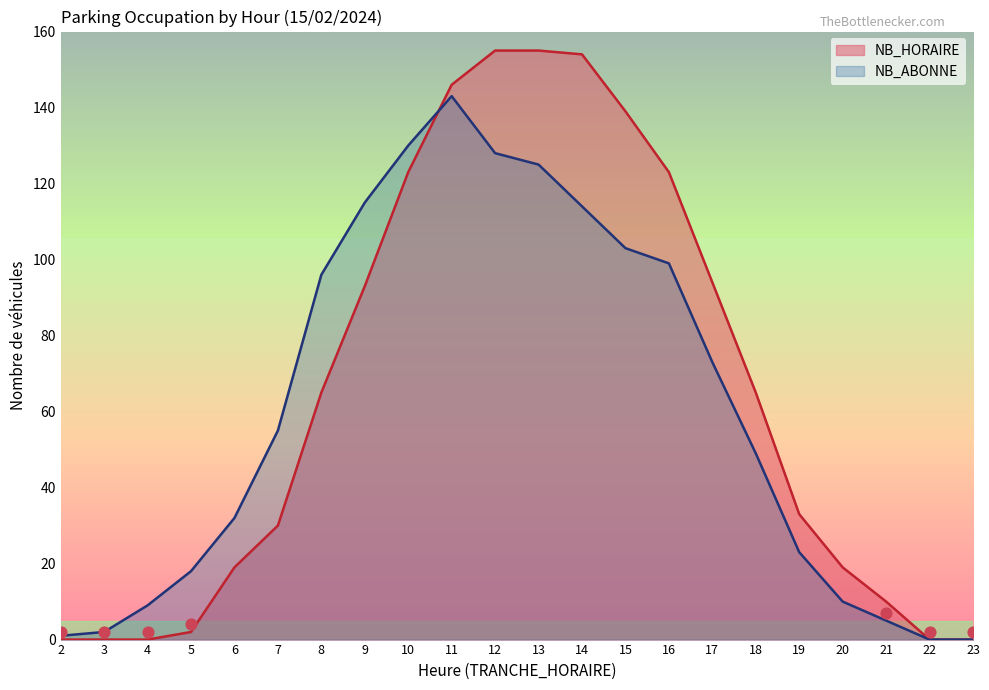

Which series has the largest total across all categories?

NB_HORAIRE